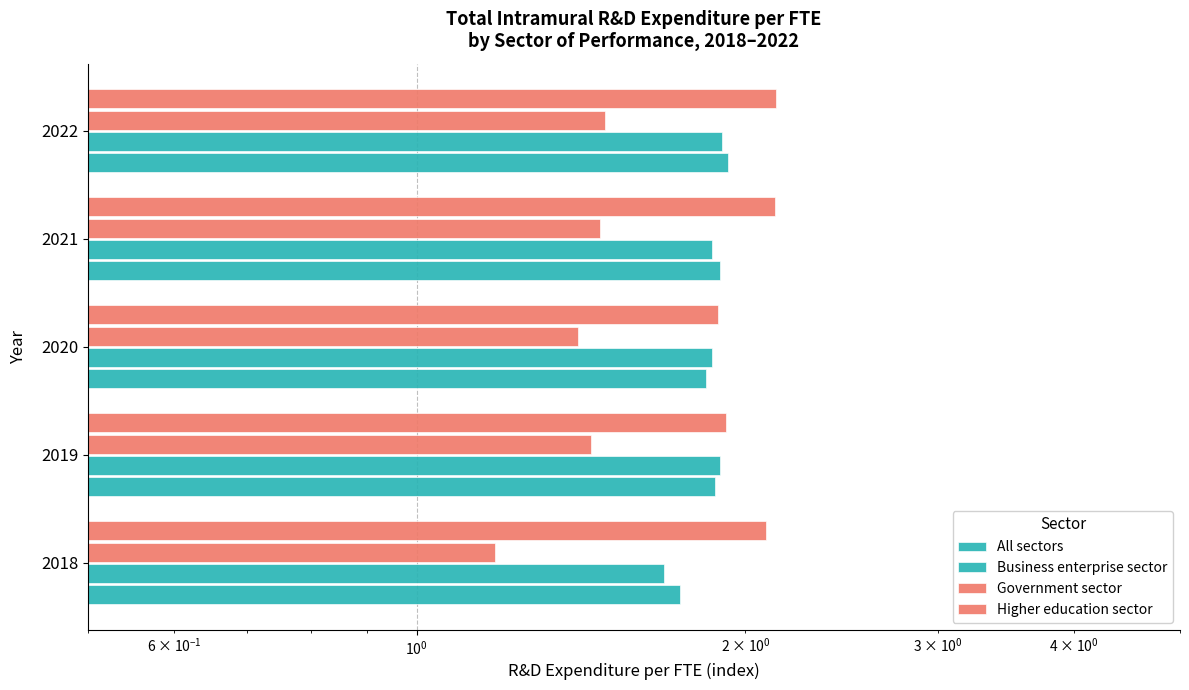

Count the number of categories in the chart.

5